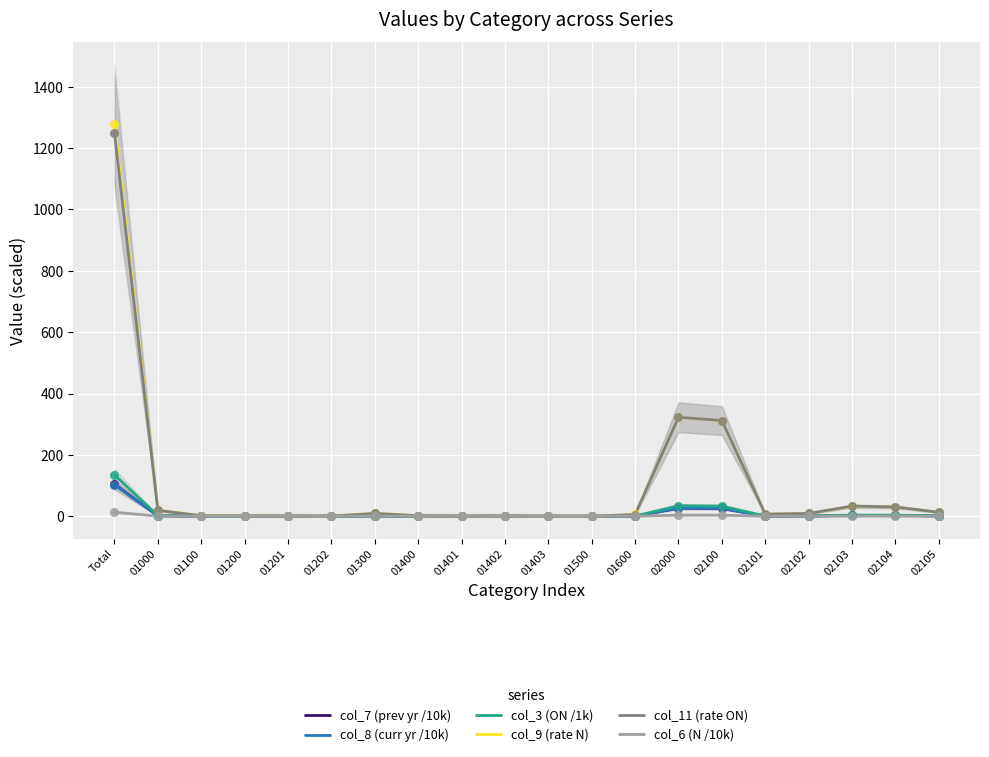

At how many categories does at least one series exceed 176?

3